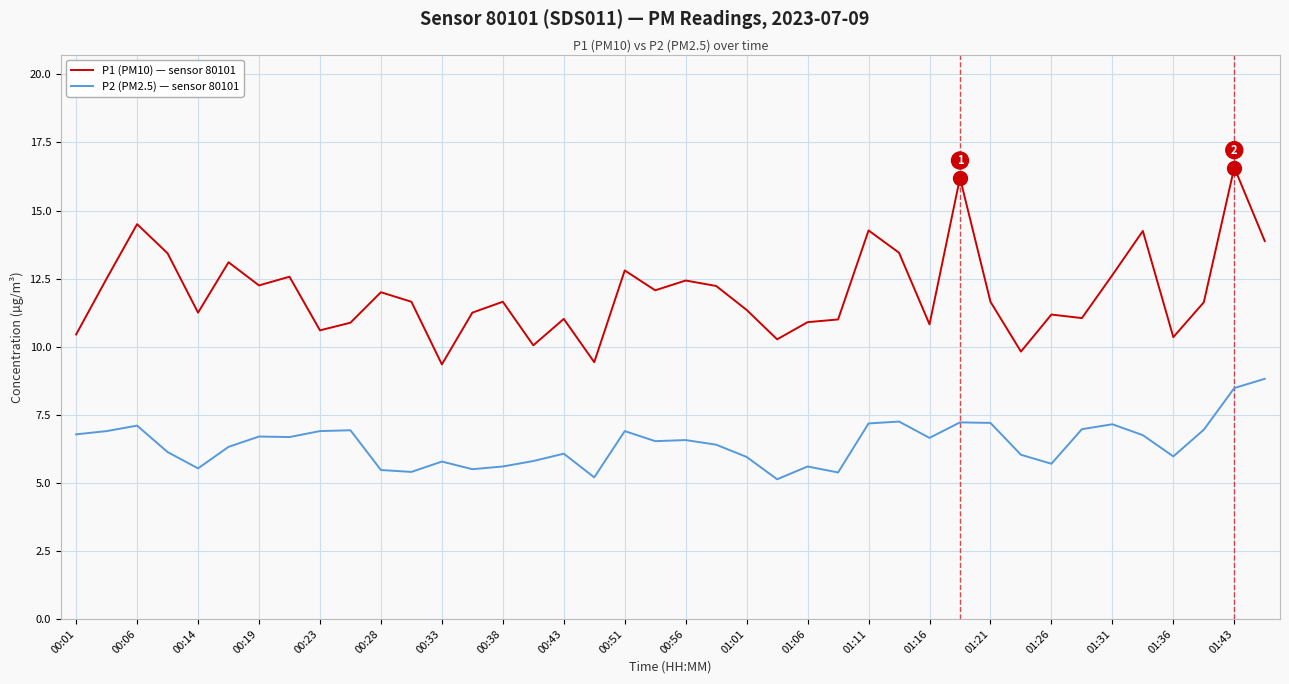

What is the maximum value shown in the chart?

16.6